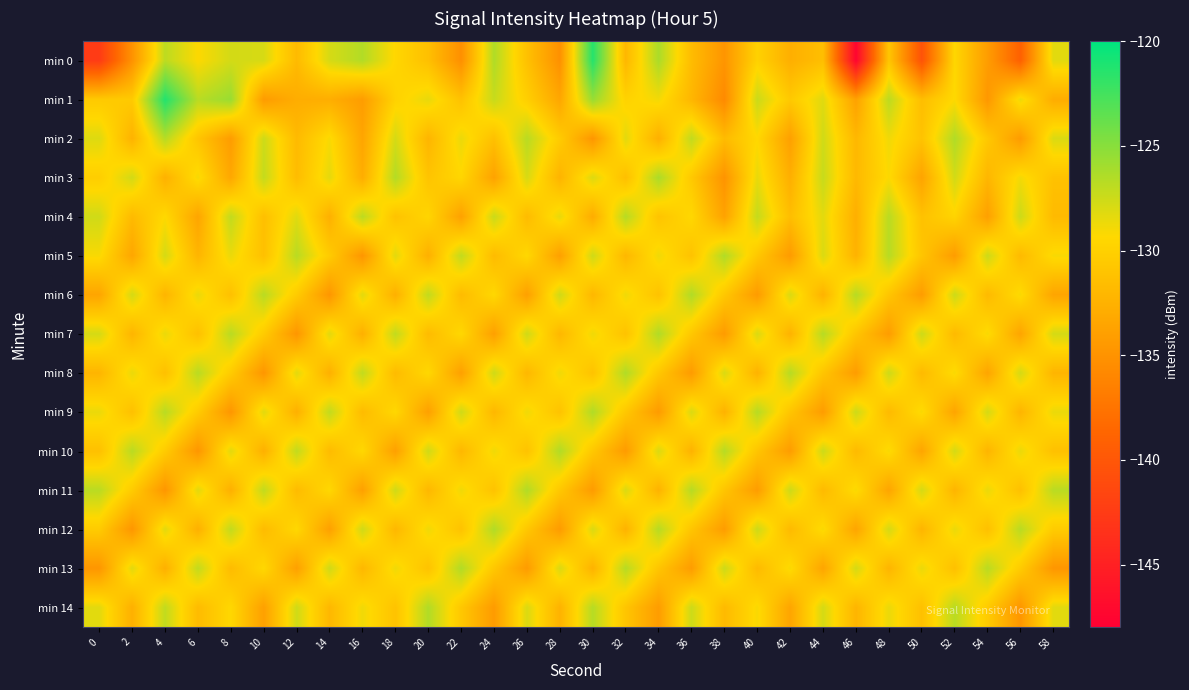

Reading right to left, transcribe all the data shown in this chart.

min 0: 58=-128.3	56=-139.1	54=-134.2	52=-129.5	50=-140.4	48=-130.9	46=-147.5	44=-131.4	42=-132.7	40=-129.9	38=-134.8	36=-131.6	34=-126.3	32=-132.0	30=-121.4	28=-135.2	26=-131.2	24=-126.5	22=-135.2	20=-131.3	18=-129.5	16=-126.6	14=-127.9	12=-131.8	10=-127.9	8=-127.7	6=-129.3	4=-126.9	2=-135.0	0=-142.5
min 1: 58=-132.9	56=-128.7	54=-134.6	52=-129.3	50=-131.5	48=-126.9	46=-133.8	44=-128.2	42=-130.6	40=-127.4	38=-135.7	36=-132.1	34=-128.9	32=-129.8	30=-125.6	28=-133.4	26=-130.1	24=-127.3	22=-131.2	20=-128.5	18=-129.9	16=-134.2	14=-132.8	12=-132.8	10=-134.3	8=-125.6	6=-126.8	4=-121.3	2=-130.5	0=-130.6
min 2: 58=-128.0	56=-134.3	54=-130.7	52=-126.5	50=-131.1	48=-128.8	46=-132.0	44=-127.6	42=-133.9	40=-129.4	38=-131.7	36=-127.1	34=-132.6	32=-128.3	30=-134.7	28=-130.4	26=-126.8	24=-131.3	22=-128.6	20=-132.2	18=-127.8	16=-133.5	14=-129.1	12=-131.8	10=-127.5	8=-134.2	6=-130.9	4=-126.7	2=-132.4	0=-128.1
min 3: 58=-131.2	56=-128.9	54=-132.1	52=-127.7	50=-133.6	48=-129.2	46=-131.9	44=-127.3	42=-132.7	40=-128.5	38=-134.9	36=-130.6	34=-126.3	32=-131.4	30=-128.1	28=-132.3	26=-127.9	24=-133.7	22=-129.5	20=-131.0	18=-126.6	16=-132.8	14=-128.4	12=-131.6	10=-127.2	8=-133.3	6=-129.0	4=-132.5	2=-127.7	0=-130.2
min 4: 58=-131.8	56=-127.5	54=-133.9	52=-129.7	50=-131.2	48=-126.8	46=-132.7	44=-128.3	42=-131.5	40=-127.2	38=-133.7	36=-129.4	34=-131.0	32=-126.7	30=-132.9	28=-128.5	26=-131.7	24=-127.4	22=-133.8	20=-129.6	18=-131.1	16=-126.9	14=-132.6	12=-128.2	10=-131.4	8=-127.1	6=-133.5	4=-129.3	2=-131.8	0=-127.6
min 5: 58=-129.1	56=-131.8	54=-127.5	52=-134.2	50=-130.9	48=-126.7	46=-132.4	44=-128.0	42=-134.3	40=-130.7	38=-126.5	36=-131.1	34=-128.8	32=-132.0	30=-127.6	28=-133.9	26=-129.4	24=-131.7	22=-127.1	20=-132.6	18=-128.3	16=-134.7	14=-130.4	12=-126.8	10=-131.3	8=-128.6	6=-132.2	4=-127.8	2=-133.4	0=-129.1
min 6: 58=-133.5	56=-129.1	54=-131.8	52=-127.5	50=-134.2	48=-130.9	46=-126.7	44=-132.4	42=-128.0	40=-134.3	38=-130.7	36=-126.5	34=-131.1	32=-128.8	30=-132.0	28=-127.6	26=-133.9	24=-129.4	22=-131.7	20=-127.1	18=-132.6	16=-128.3	14=-134.7	12=-130.4	10=-126.8	8=-131.3	6=-128.6	4=-132.2	2=-127.8	0=-133.5
min 7: 58=-127.8	56=-133.5	54=-129.1	52=-131.8	50=-127.5	48=-134.2	46=-130.9	44=-126.7	42=-132.4	40=-128.0	38=-134.3	36=-130.7	34=-126.5	32=-131.1	30=-128.8	28=-132.0	26=-127.6	24=-133.9	22=-129.4	20=-131.7	18=-127.1	16=-132.6	14=-128.3	12=-134.7	10=-130.4	8=-126.8	6=-131.3	4=-128.6	2=-132.2	0=-127.8
min 8: 58=-132.2	56=-127.8	54=-133.5	52=-129.1	50=-131.8	48=-127.5	46=-134.2	44=-130.9	42=-126.7	40=-132.4	38=-128.0	36=-134.3	34=-130.7	32=-126.5	30=-131.1	28=-128.8	26=-132.0	24=-127.6	22=-133.9	20=-129.4	18=-131.7	16=-127.1	14=-132.6	12=-128.3	10=-134.7	8=-130.4	6=-126.8	4=-131.3	2=-128.6	0=-132.2
min 9: 58=-128.6	56=-132.2	54=-127.8	52=-133.5	50=-129.1	48=-131.8	46=-127.5	44=-134.2	42=-130.9	40=-126.7	38=-132.4	36=-128.0	34=-134.3	32=-130.7	30=-126.5	28=-131.1	26=-128.8	24=-132.0	22=-127.6	20=-133.9	18=-129.4	16=-131.7	14=-127.1	12=-132.6	10=-128.3	8=-134.7	6=-130.4	4=-126.8	2=-131.3	0=-128.6
min 10: 58=-131.3	56=-128.6	54=-132.2	52=-127.8	50=-133.5	48=-129.1	46=-131.8	44=-127.5	42=-134.2	40=-130.9	38=-126.7	36=-132.4	34=-128.0	32=-134.3	30=-130.7	28=-126.5	26=-131.1	24=-128.8	22=-132.0	20=-127.6	18=-133.9	16=-129.4	14=-131.7	12=-127.1	10=-132.6	8=-128.3	6=-134.7	4=-130.4	2=-126.8	0=-131.3
min 11: 58=-126.8	56=-131.3	54=-128.6	52=-132.2	50=-127.8	48=-133.5	46=-129.1	44=-131.8	42=-127.5	40=-134.2	38=-130.9	36=-126.7	34=-132.4	32=-128.0	30=-134.3	28=-130.7	26=-126.5	24=-131.1	22=-128.8	20=-132.0	18=-127.6	16=-133.9	14=-129.4	12=-131.7	10=-127.1	8=-132.6	6=-128.3	4=-134.7	2=-130.4	0=-126.8
min 12: 58=-130.4	56=-126.8	54=-131.3	52=-128.6	50=-132.2	48=-127.8	46=-133.5	44=-129.1	42=-131.8	40=-127.5	38=-134.2	36=-130.9	34=-126.7	32=-132.4	30=-128.0	28=-134.3	26=-130.7	24=-126.5	22=-131.1	20=-128.8	18=-132.0	16=-127.6	14=-133.9	12=-129.4	10=-131.7	8=-127.1	6=-132.6	4=-128.3	2=-134.7	0=-130.4
min 13: 58=-134.7	56=-130.4	54=-126.8	52=-131.3	50=-128.6	48=-132.2	46=-127.8	44=-133.5	42=-129.1	40=-131.8	38=-127.5	36=-134.2	34=-130.9	32=-126.7	30=-132.4	28=-128.0	26=-134.3	24=-130.7	22=-126.5	20=-131.1	18=-128.8	16=-132.0	14=-127.6	12=-133.9	10=-129.4	8=-131.7	6=-127.1	4=-132.6	2=-128.3	0=-134.7
min 14: 58=-128.3	56=-134.7	54=-130.4	52=-126.8	50=-131.3	48=-128.6	46=-132.2	44=-127.8	42=-133.5	40=-129.1	38=-131.8	36=-127.5	34=-134.2	32=-130.9	30=-126.7	28=-132.4	26=-128.0	24=-134.3	22=-130.7	20=-126.5	18=-131.1	16=-128.8	14=-132.0	12=-127.6	10=-133.9	8=-129.4	6=-131.7	4=-127.1	2=-132.6	0=-128.3